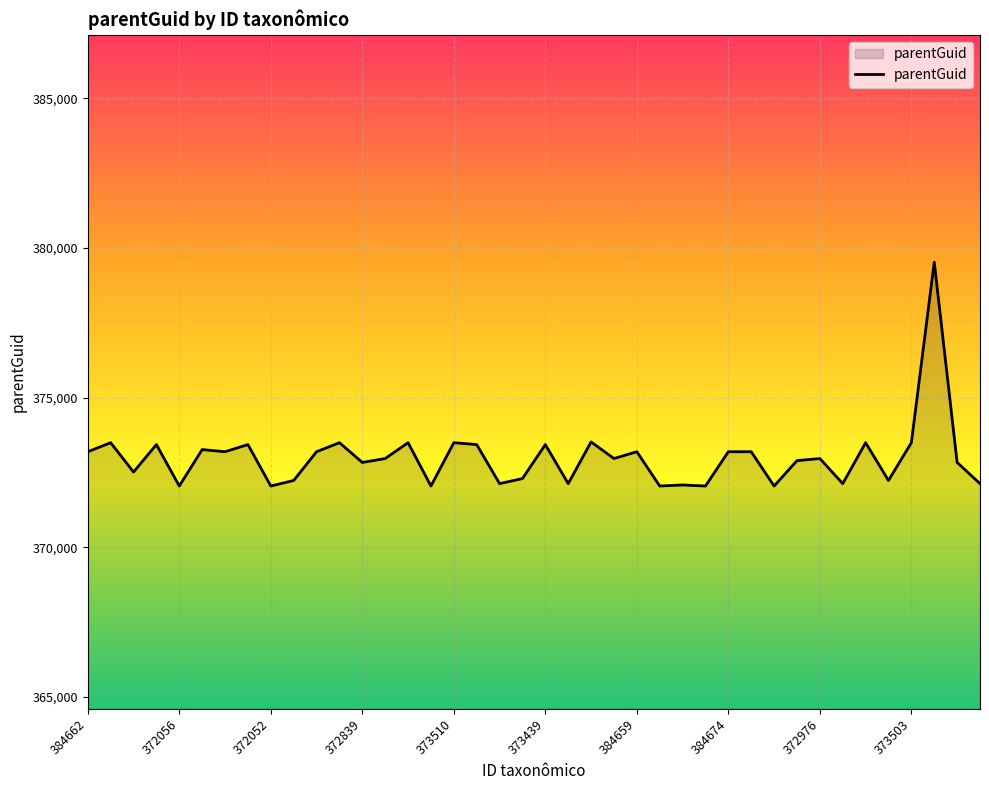

What is the difference between the maximum and minimum values?

7477